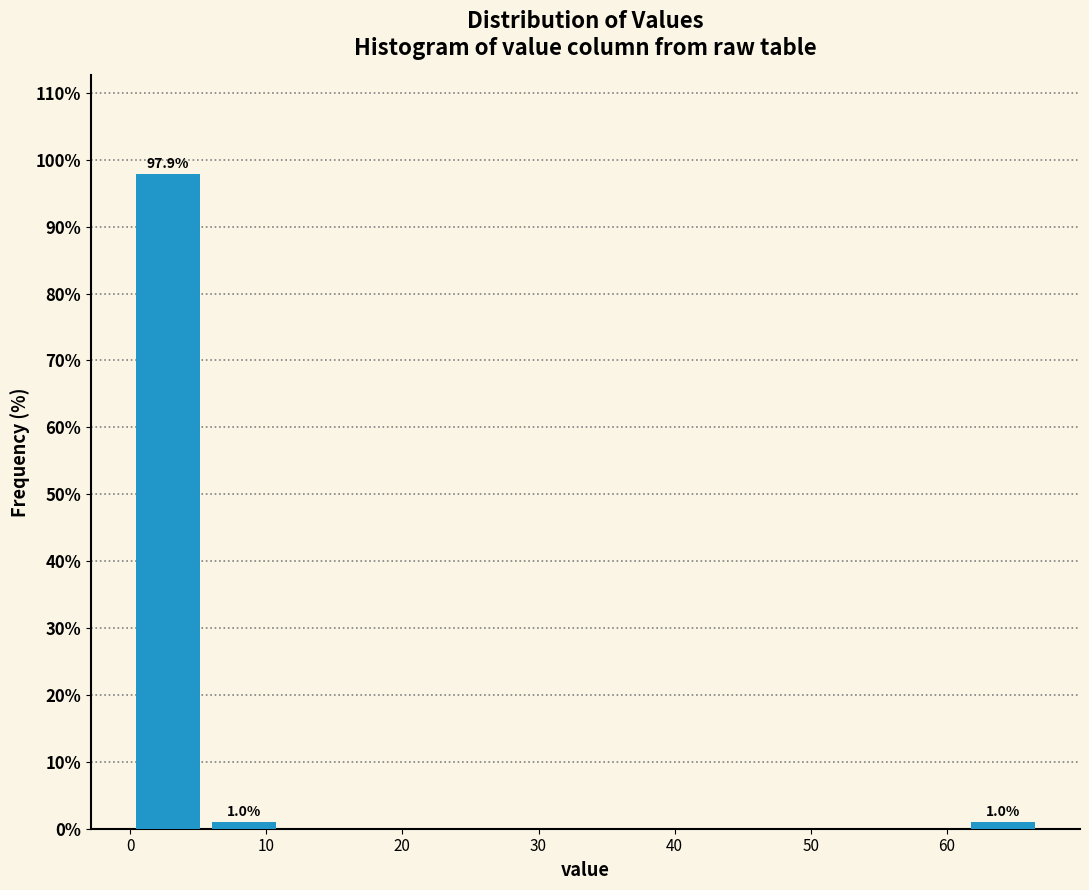

Over which range of the x-axis is the bar tallest?

0 to 6